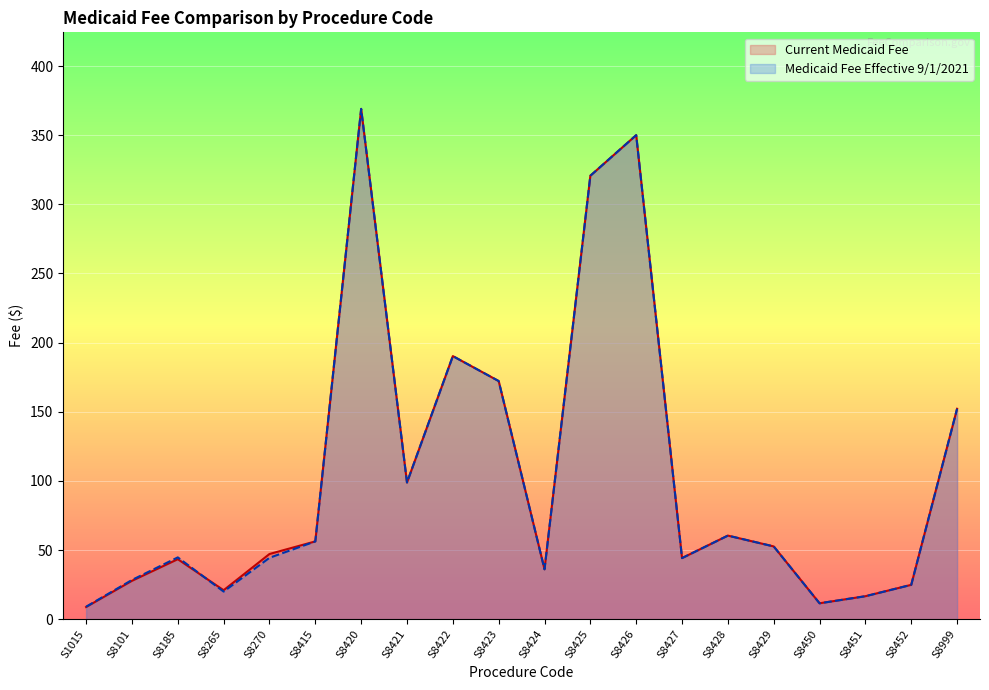

Where is Current Medicaid Fee nearest to the value 188?

S8422